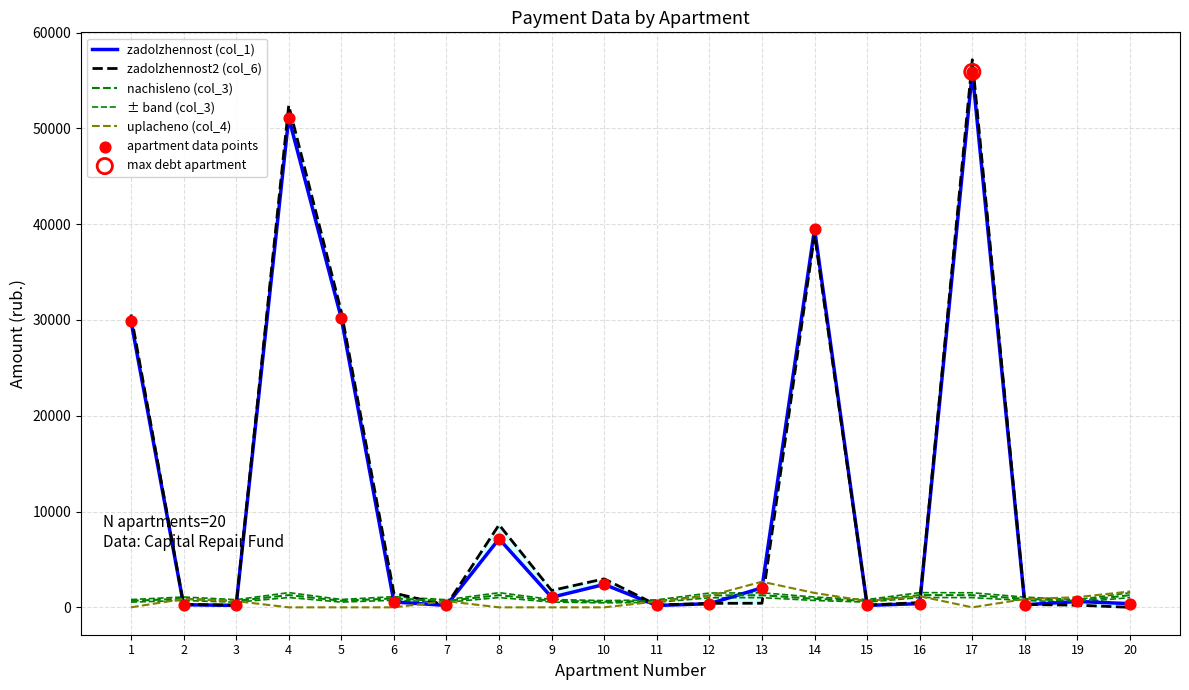

Which series has the largest Y range (max minus min)?

zadolzhennost2 (col_6)